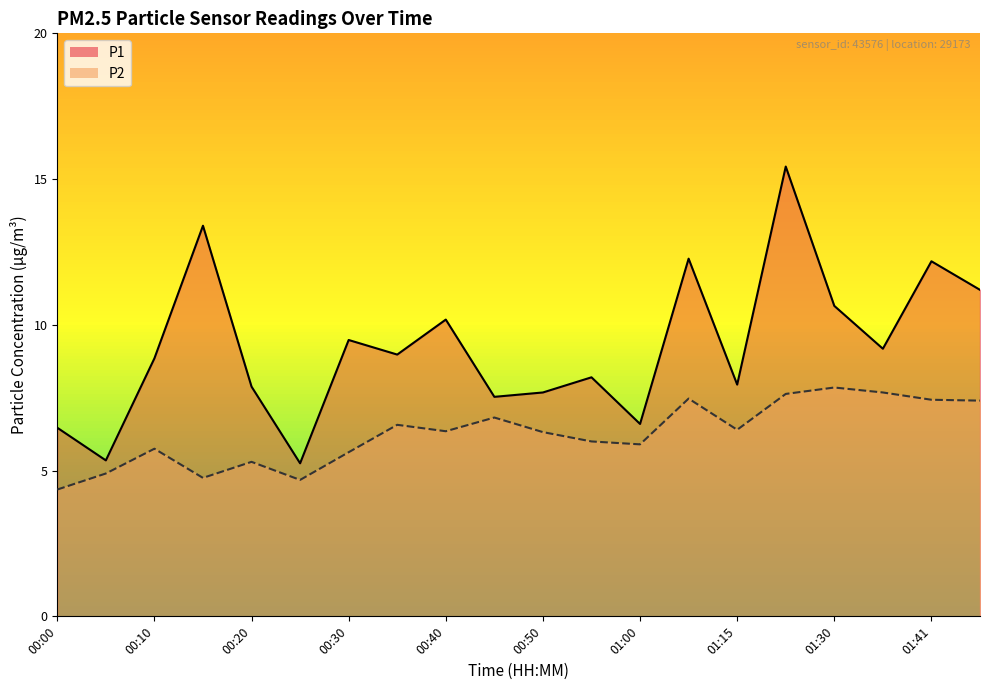

Reading left to right, list all the values displayed in this chart.

P1: 6.5	5.3	8.8	13.4	7.9	5.2	9.5	9.0	10.2	7.5	7.7	8.2	6.6	12.3	8.0	15.4	10.7	9.2	12.2	11.2
P2: 4.3	4.9	5.8	4.8	5.3	4.7	5.6	6.6	6.3	6.8	6.3	6.0	5.9	7.5	6.4	7.6	7.8	7.7	7.4	7.4